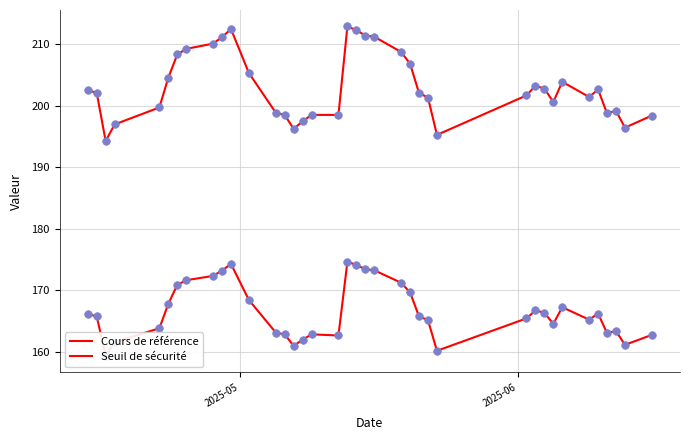

What are all the series names shown in the legend?

Cours de référence, Seuil de sécurité